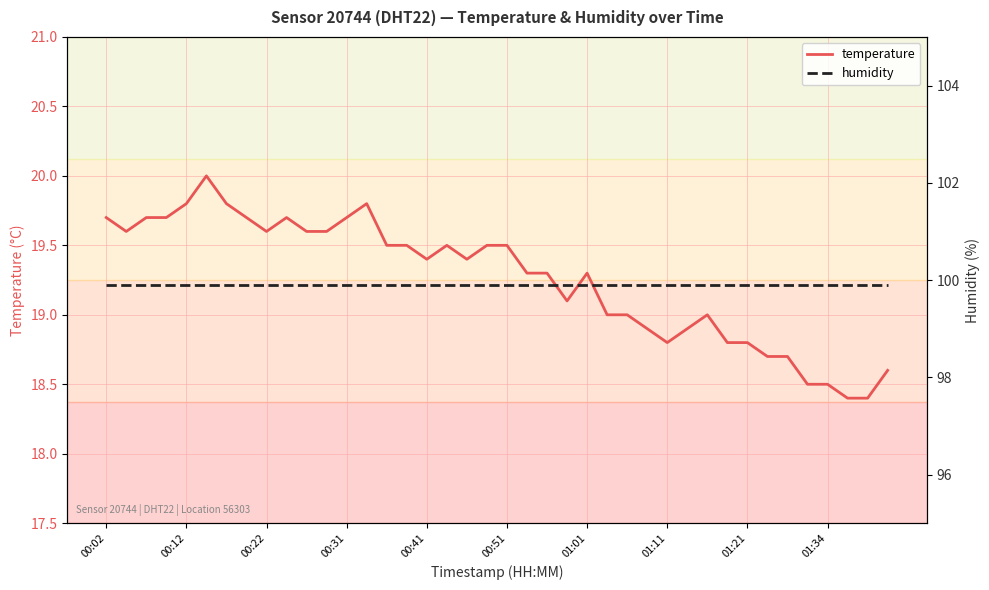

What is the maximum value shown in the chart?

99.9